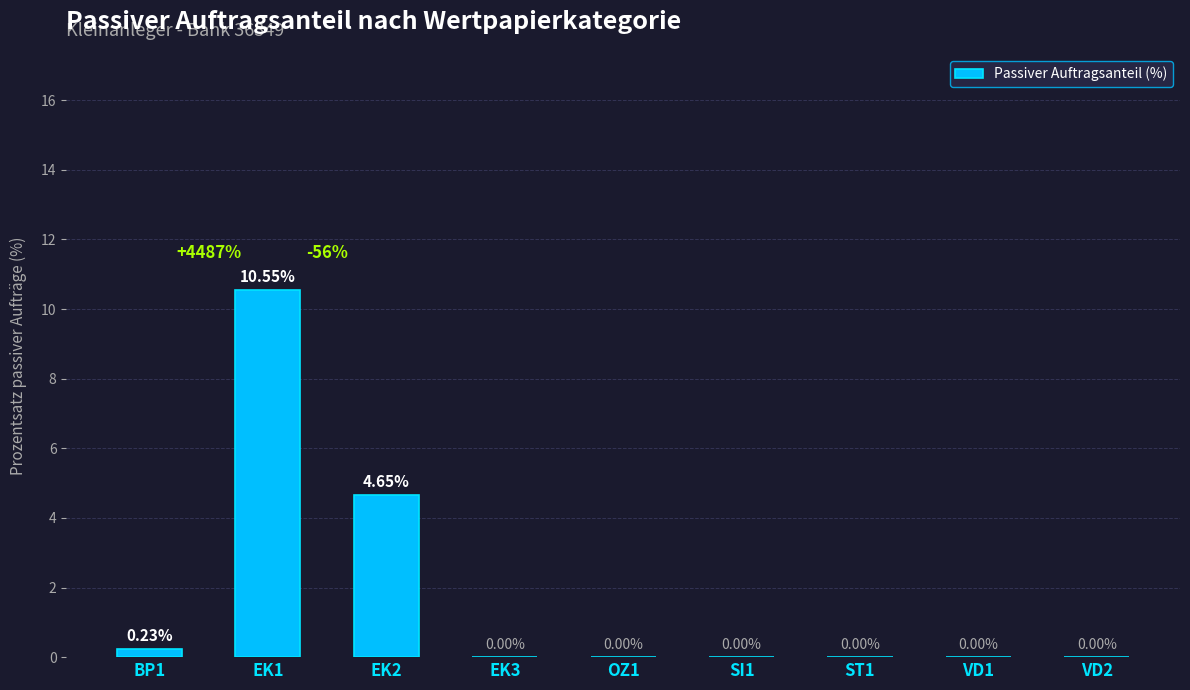

What is the sum of all values?

15.4